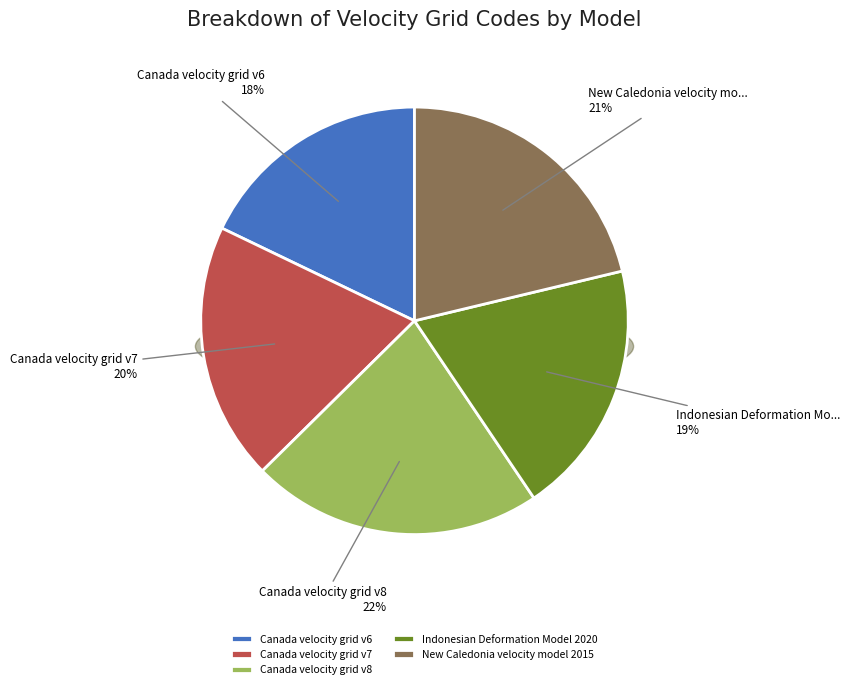

Is New Caledonia velocity model 2015 the majority of the pie?

No